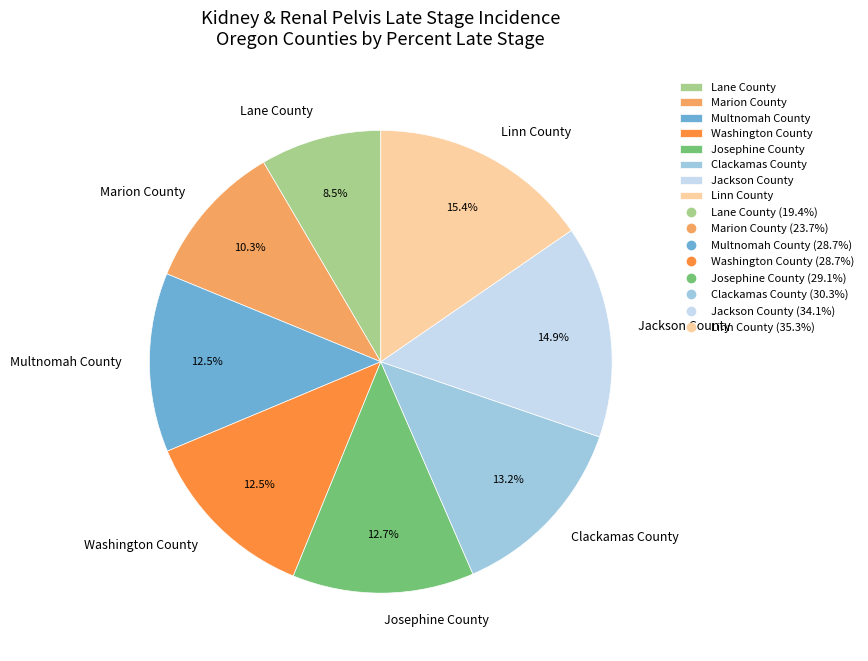

Which category has the biggest portion of the pie?

Linn County